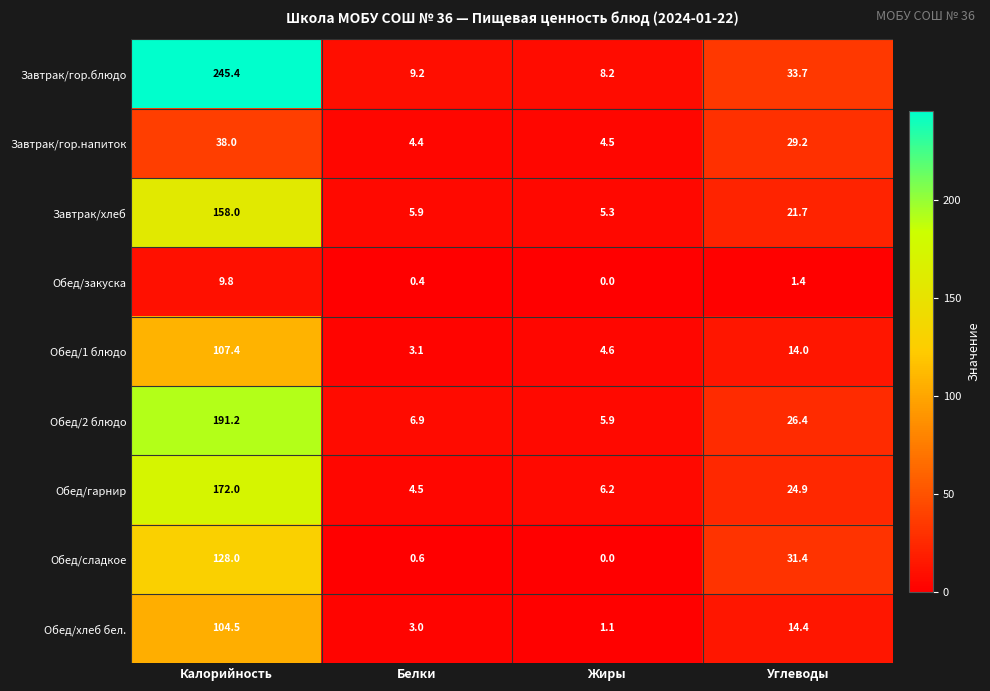

How many series are shown in this chart?

9